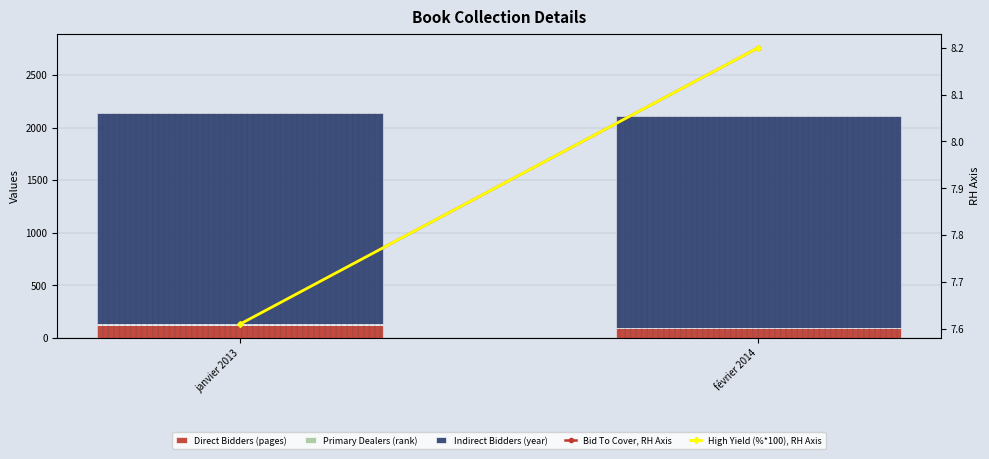

Which series changed the most between janvier 2013 and février 2014?

Direct Bidders (pages)